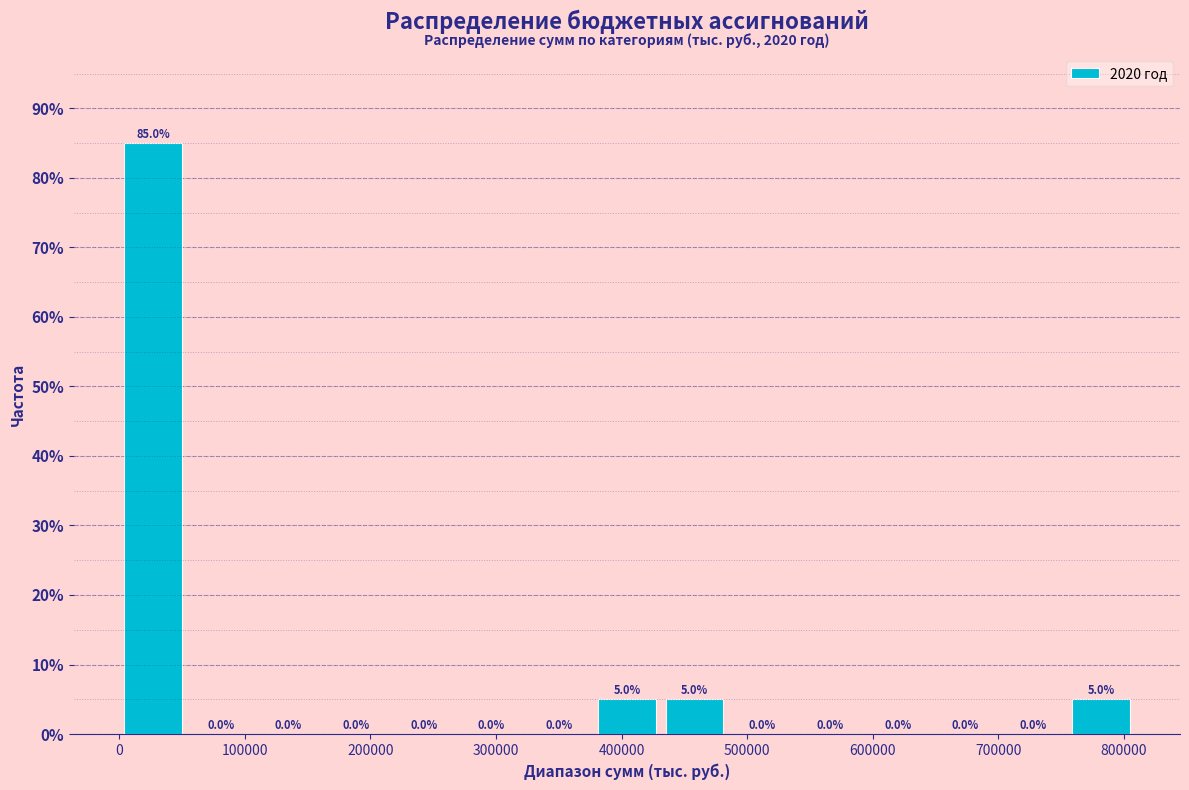

Reading left to right, list every bar in this chart as the range it spans on the x-axis followed by its height. The bar edges are not printed on the chart, so give them approximately, as read against the axis.

0 to 50000: 85.0
50000 to 110000: 0.0
110000 to 160000: 0.0
160000 to 220000: 0.0
220000 to 270000: 0.0
270000 to 320000: 0.0
320000 to 380000: 0.0
380000 to 430000: 5.0
430000 to 490000: 5.0
490000 to 540000: 0.0
540000 to 590000: 0.0
590000 to 650000: 0.0
650000 to 700000: 0.0
700000 to 750000: 0.0
750000 to 810000: 5.0